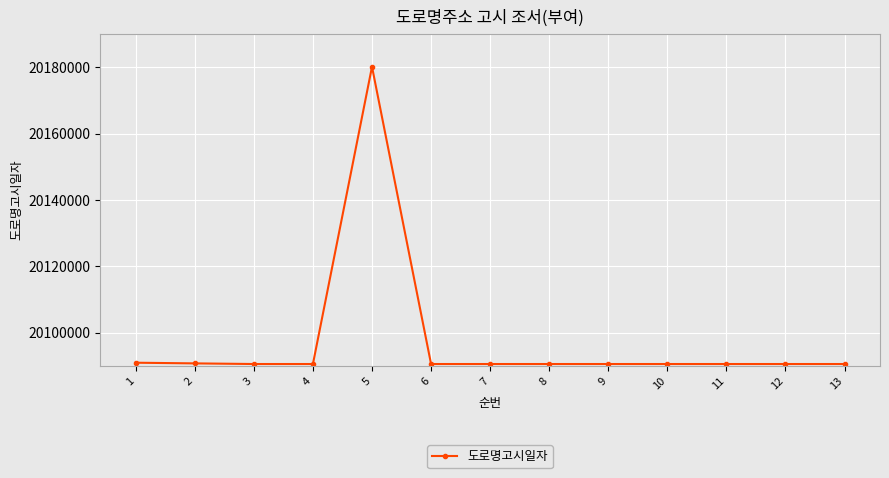

What is the maximum value shown in the chart?

20180125